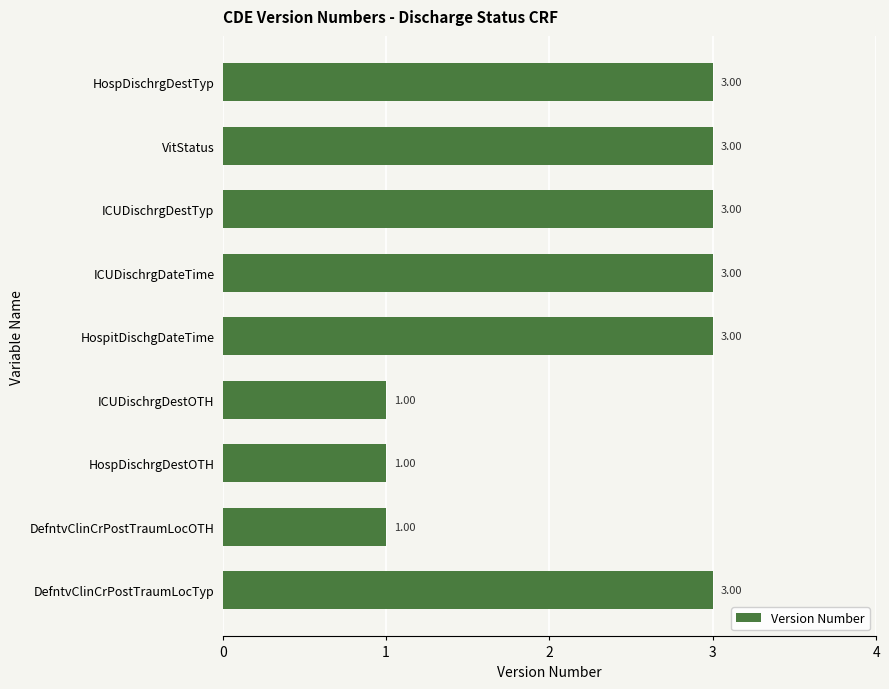

Does the chart contain any negative values?

No